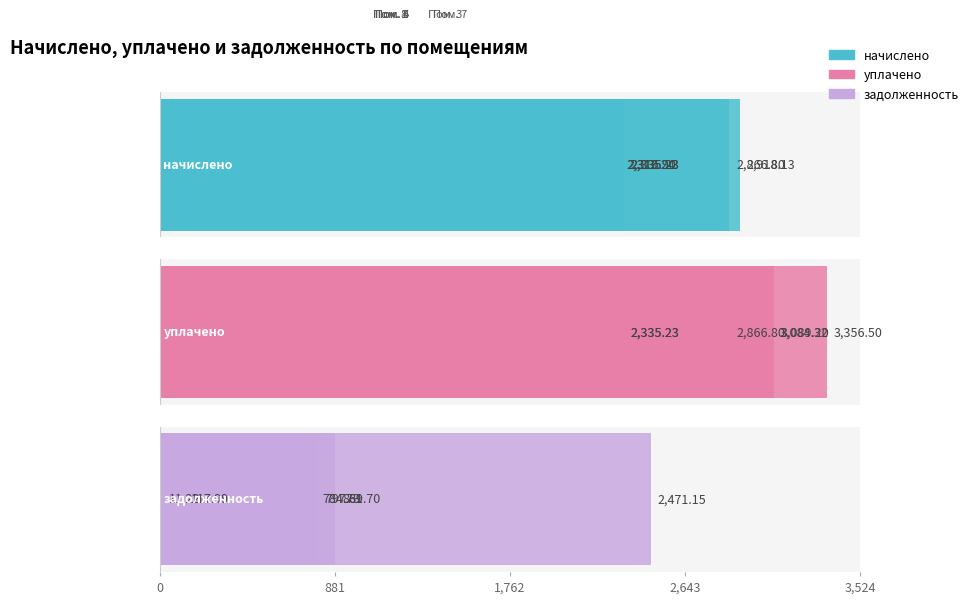

List the series in order of their overall mean, highest first.

уплачено, начислено, задолженность